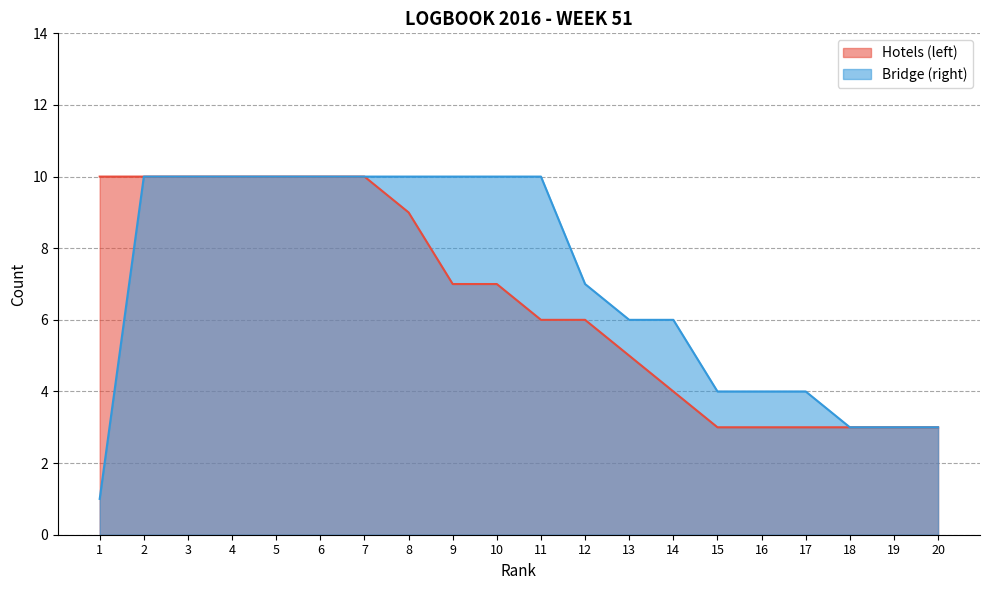

True or false: Hotels (left) and Bridge (right) cross at least once.

False